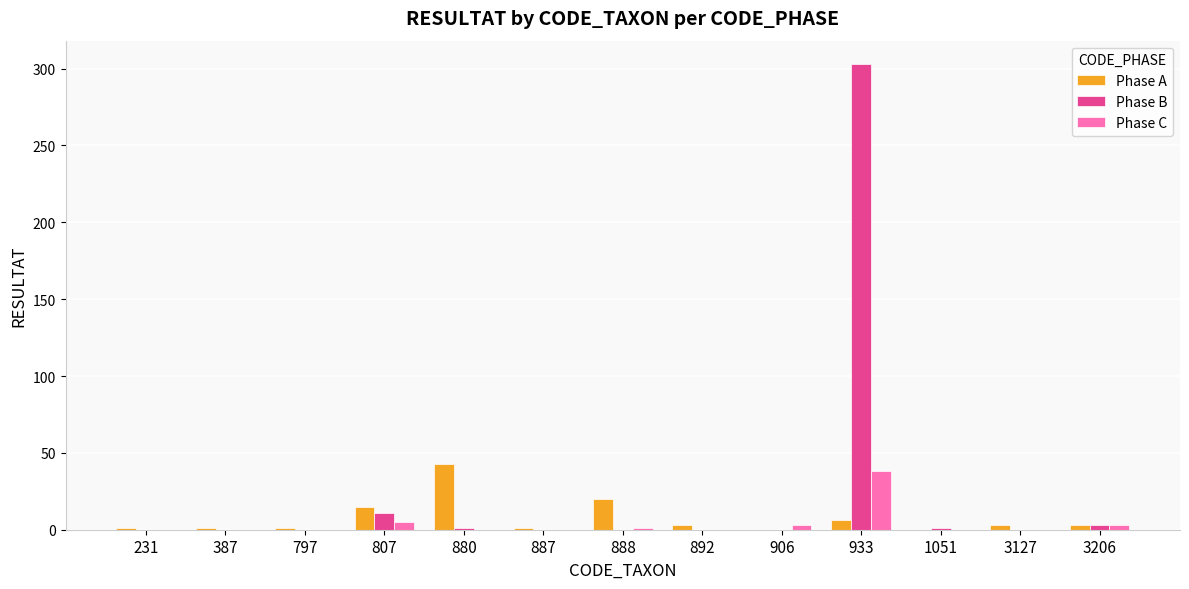

The value of Phase B at 231 is -120. True or false?

False